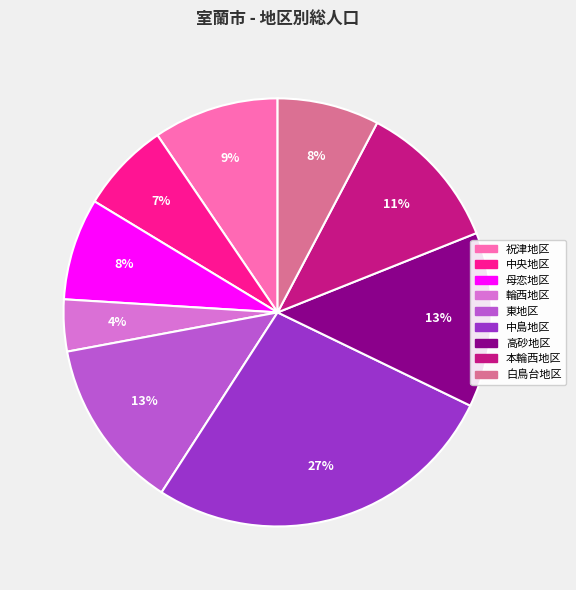

To the nearest percent, what portion does 母恋地区 represent?

8%